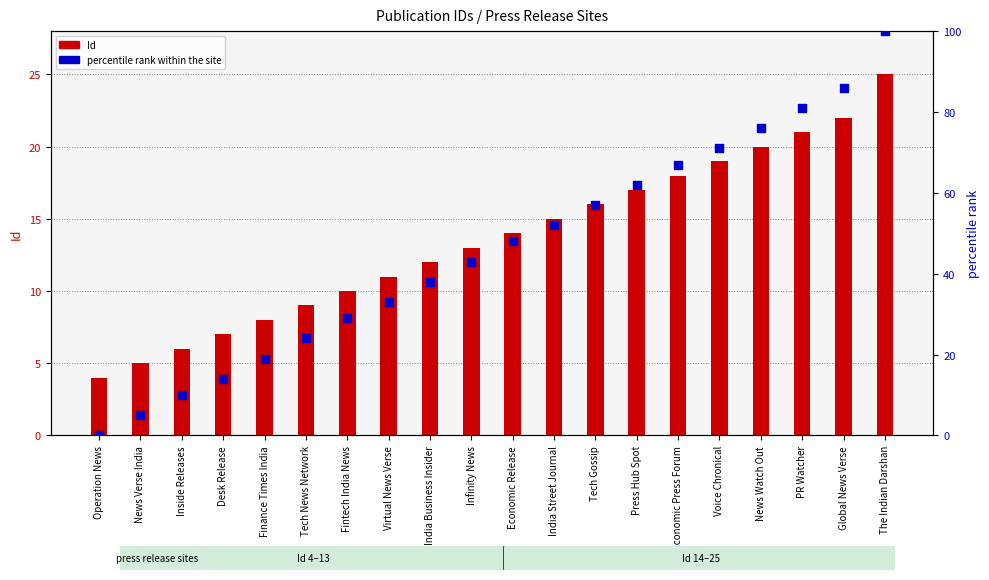

What are all the series names shown in the legend?

Id, percentile rank within the site